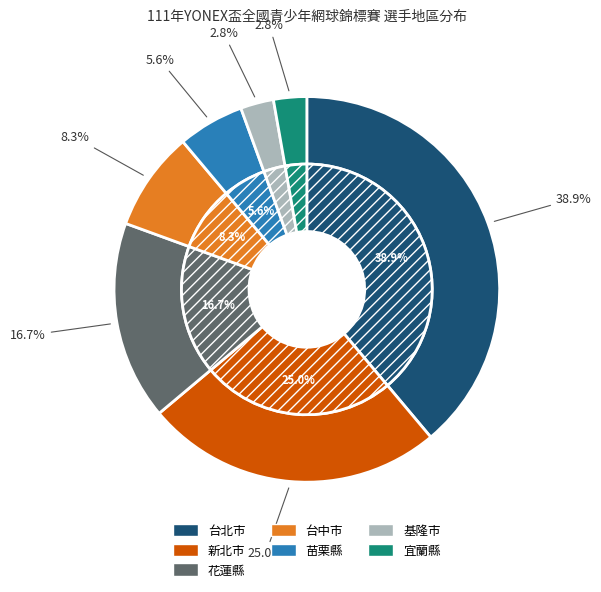

Combined, what portion of the pie is 新北市 and 基隆市?

27.8%